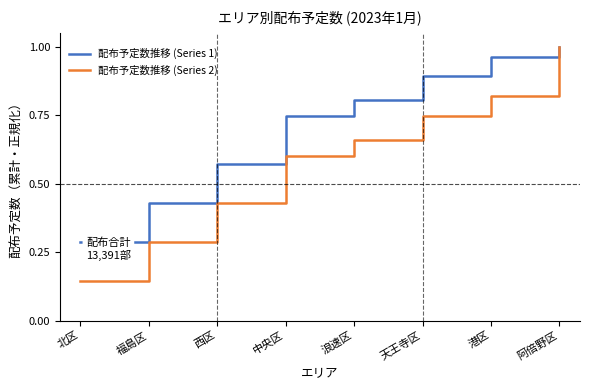

The value of 配布予定数推移 (Series 1) at 西区 is 0.6. True or false?

True